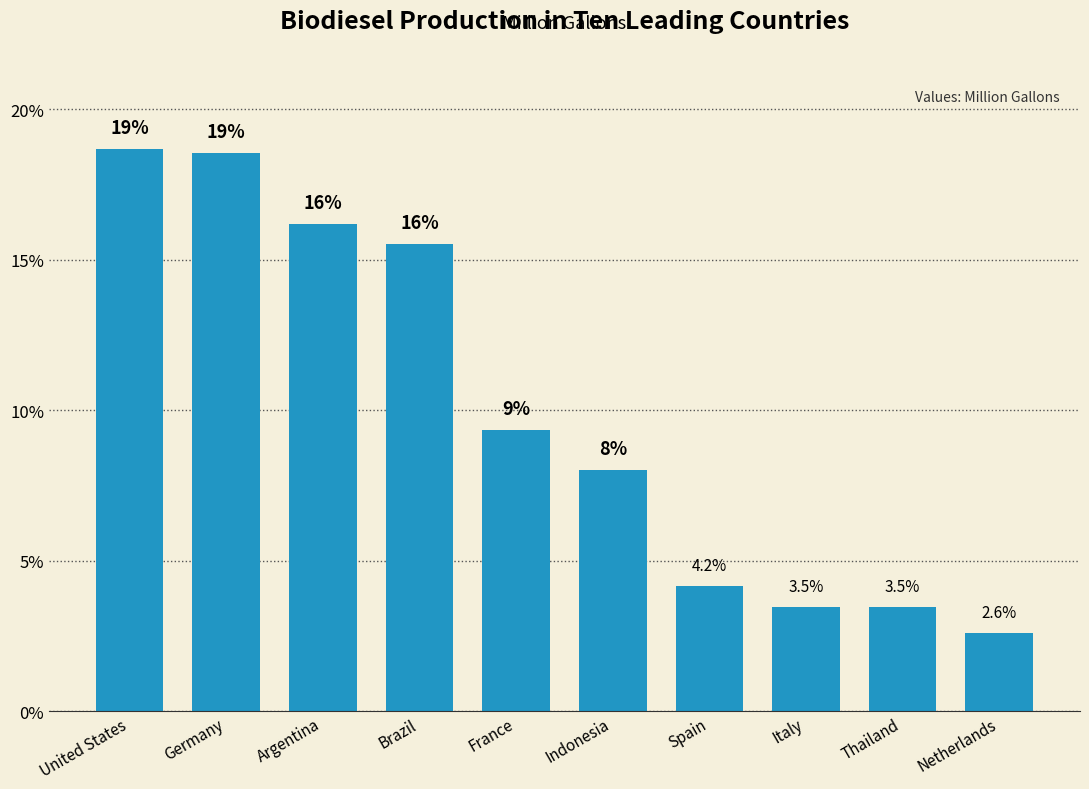

Reading left to right, list all the values displayed in this chart.

18.7	18.6	16.2	15.5	9.3	8.0	4.2	3.5	3.5	2.6